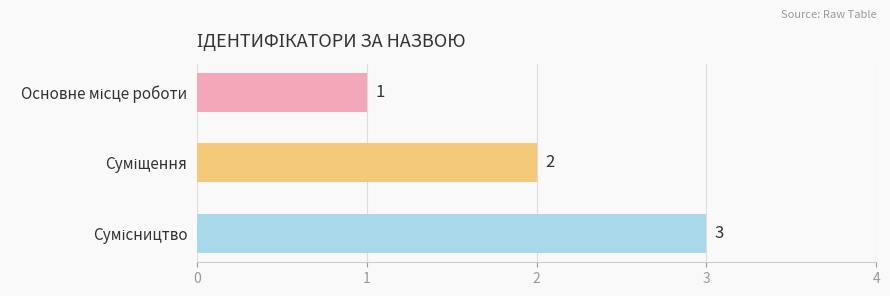

What is the difference between the maximum and minimum values?

2